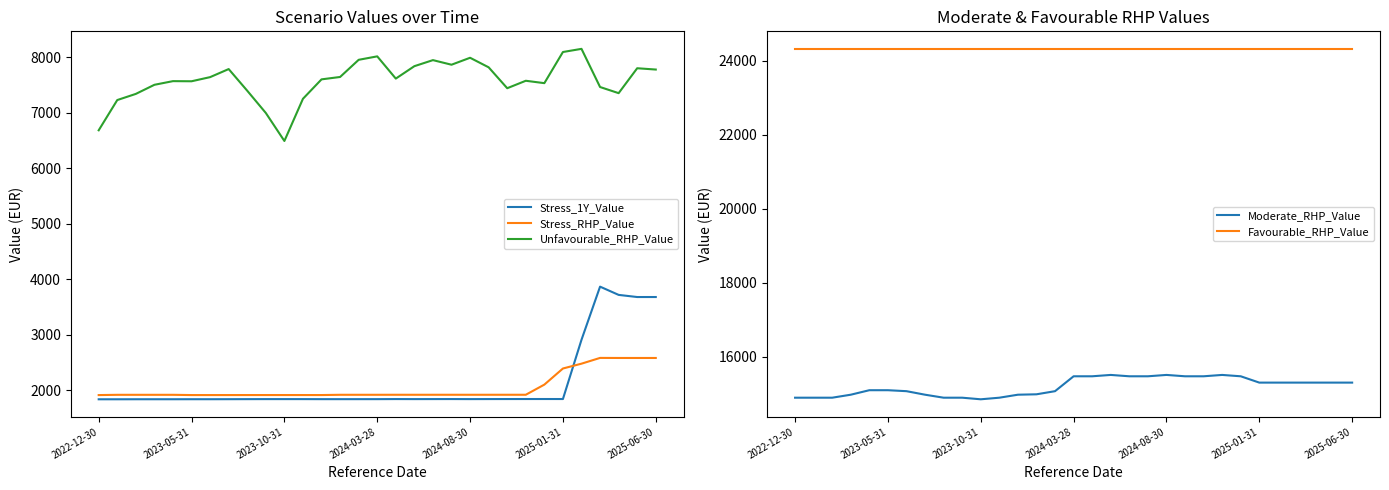

How many lines are shown in the chart?

5